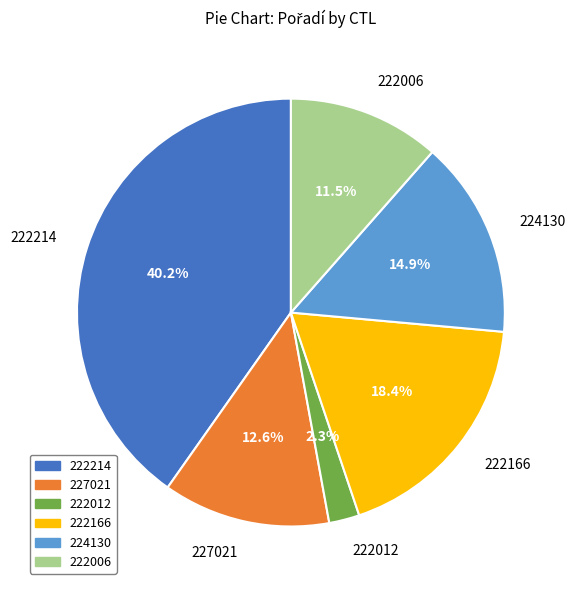

What percentage is the 222214 slice, to the nearest percent?

40%